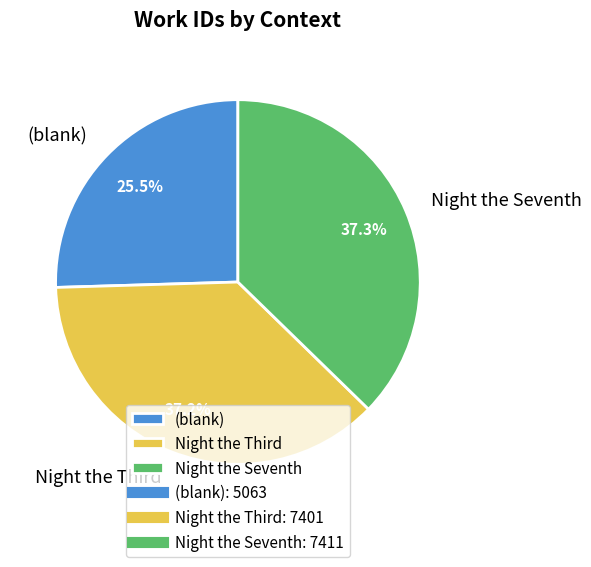

To the nearest percent, what is the difference between the Night the Seventh and (blank) slice percentages?

12%